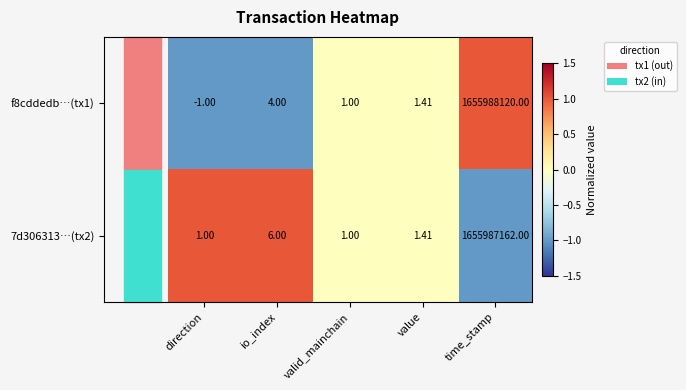

Rank the categories by f8cddedb…(tx1) value from lowest to highest.

direction, valid_mainchain, value, io_index, time_stamp